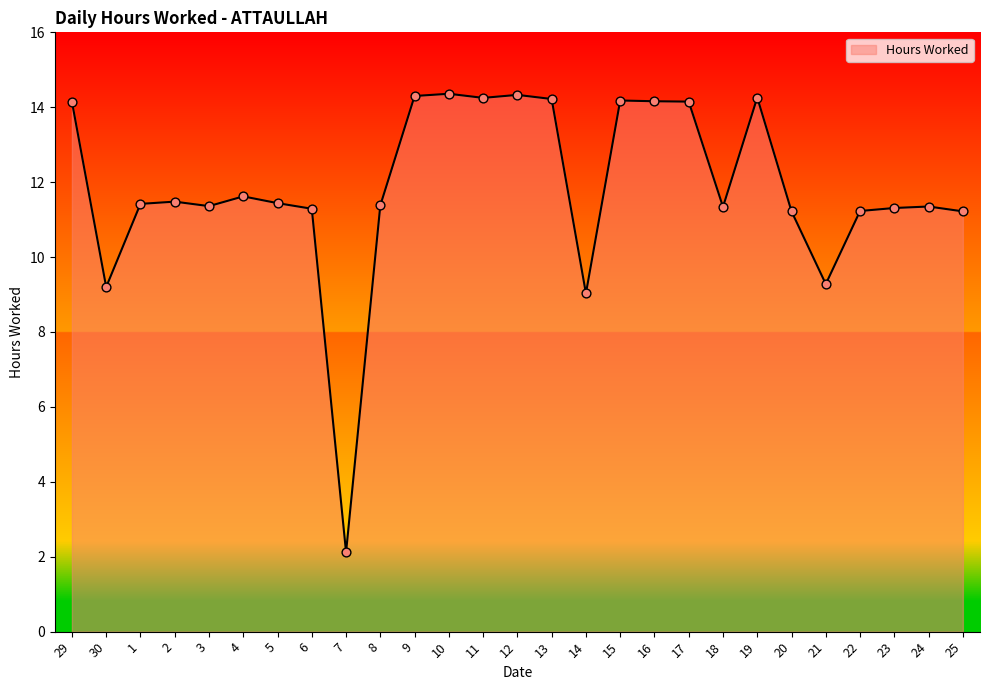

What is the change in value from 13 to 25?

-3.0